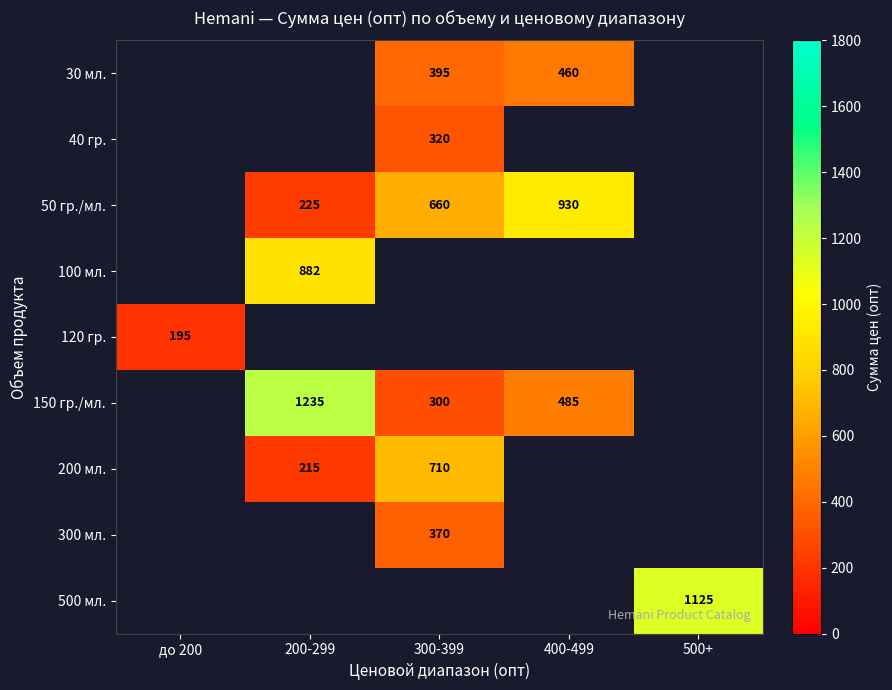

The 150 гр./мл. series shows 300 at 300-399. True or false?

True